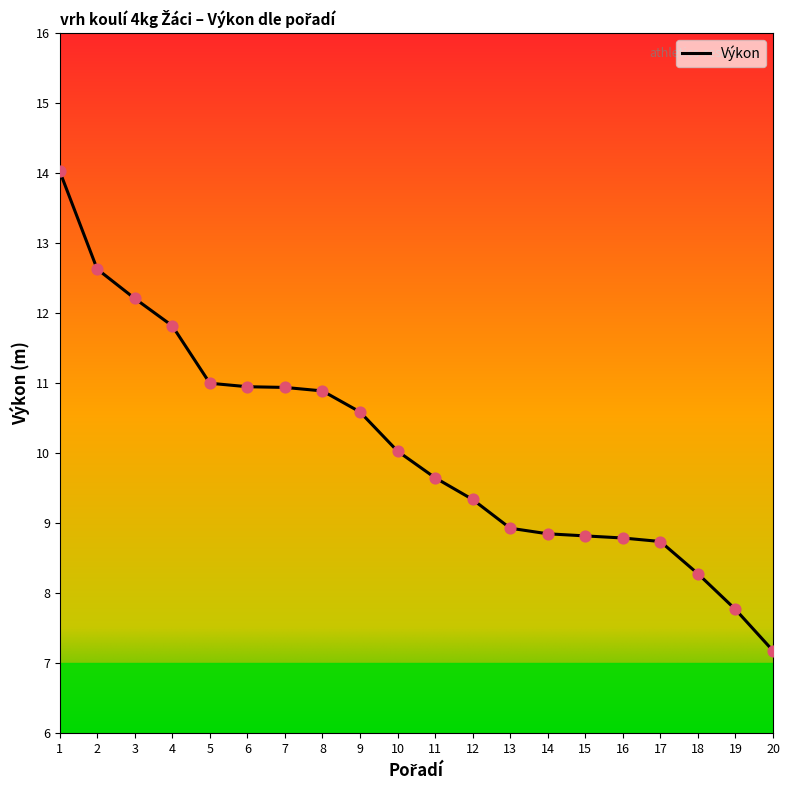

What is the change in value from 7 to 20?

-3.8